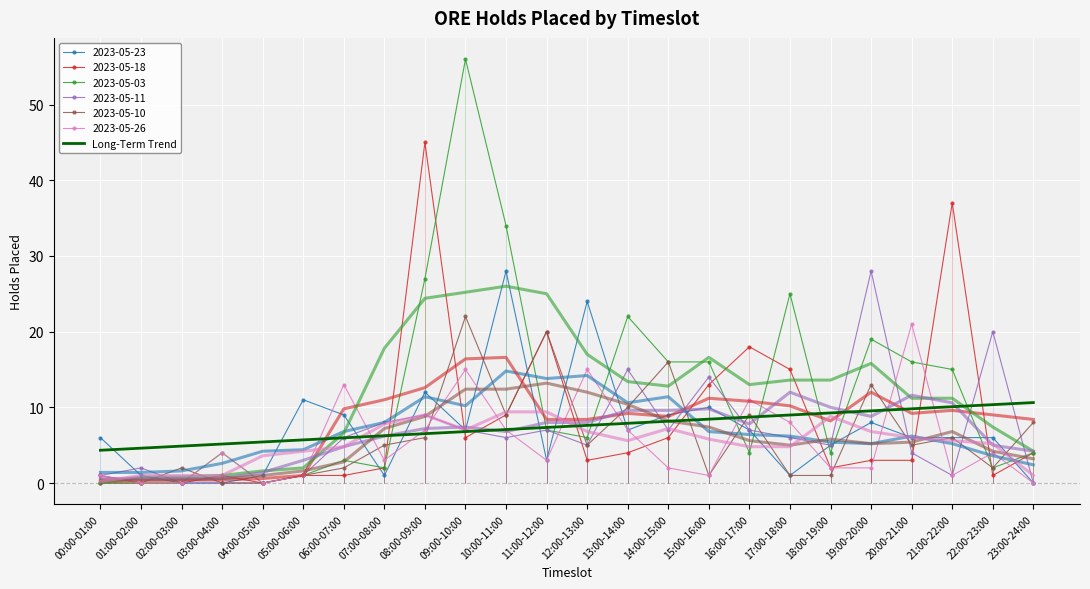

List the labels in order of value, largest first.

23:00-24:00, 22:00-23:00, 21:00-22:00, 20:00-21:00, 19:00-20:00, 18:00-19:00, 17:00-18:00, 16:00-17:00, 15:00-16:00, 14:00-15:00, 13:00-14:00, 12:00-13:00, 11:00-12:00, 10:00-11:00, 09:00-10:00, 08:00-09:00, 07:00-08:00, 06:00-07:00, 05:00-06:00, 04:00-05:00, 03:00-04:00, 02:00-03:00, 01:00-02:00, 00:00-01:00